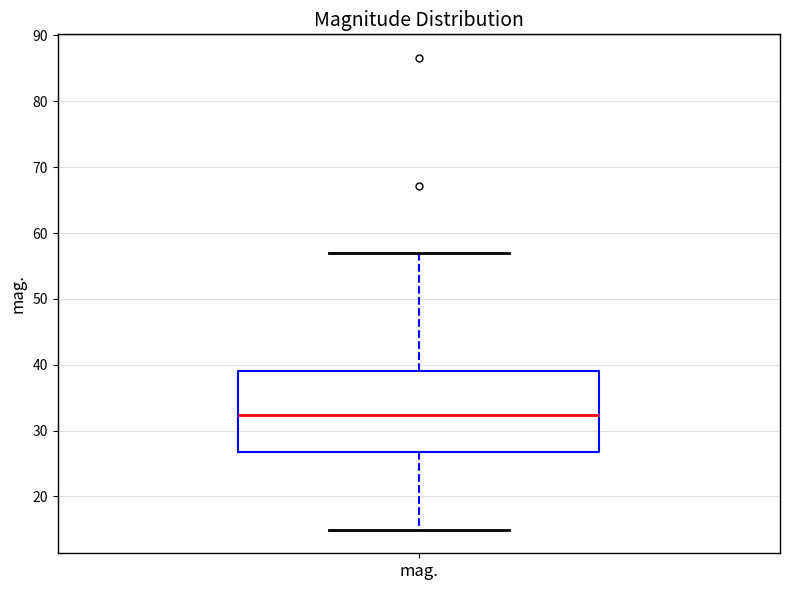

Where is the upper edge of the box for mag. on the y-axis? The values are not printed on the chart, so give them approximately, as read against the axis.

39